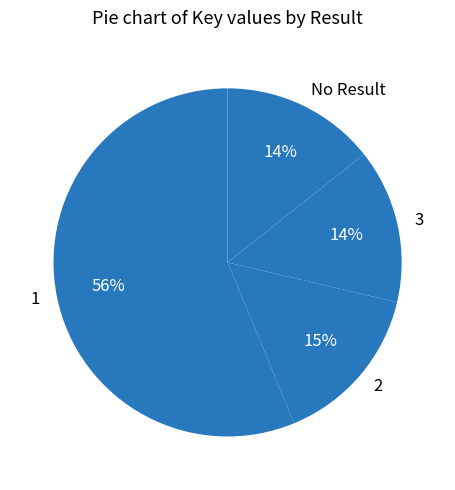

Count the number of slices in the pie.

4